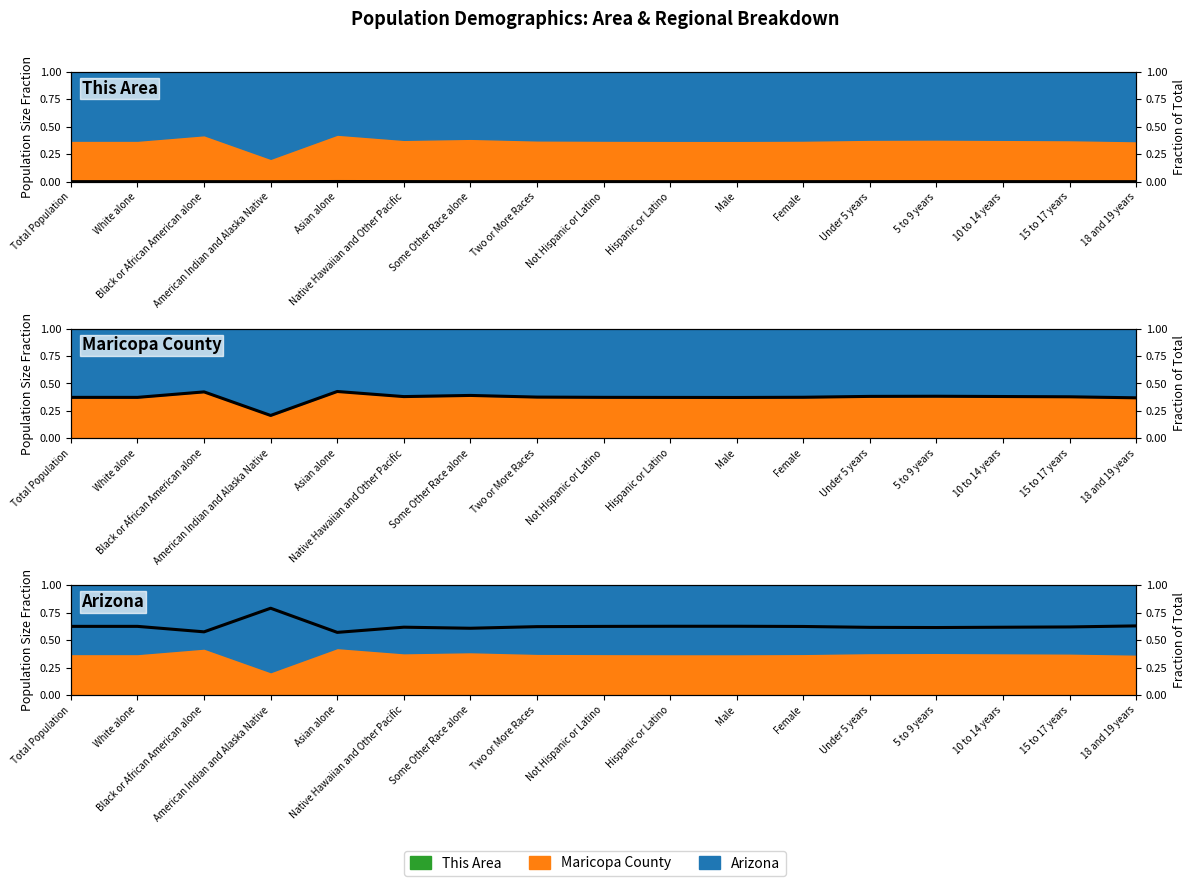

Read the Arizona value at American Indian and Alaska Native.

0.8